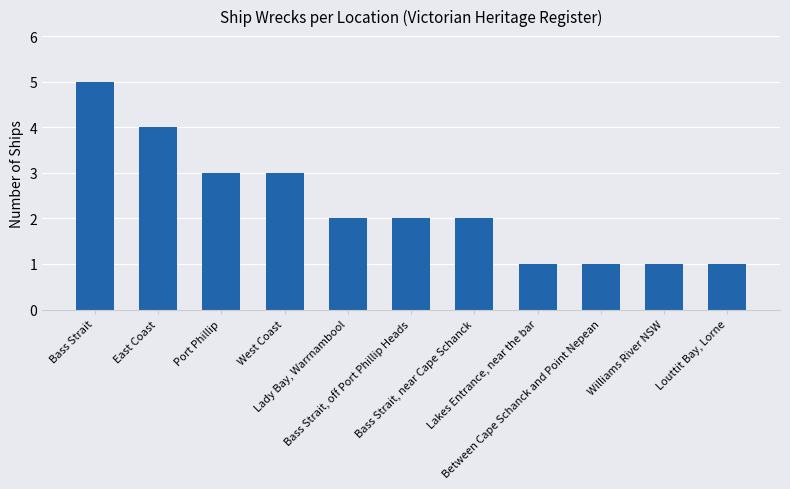

Reading right to left, what are all the values shown in this chart?

1	1	1	1	2	2	2	3	3	4	5